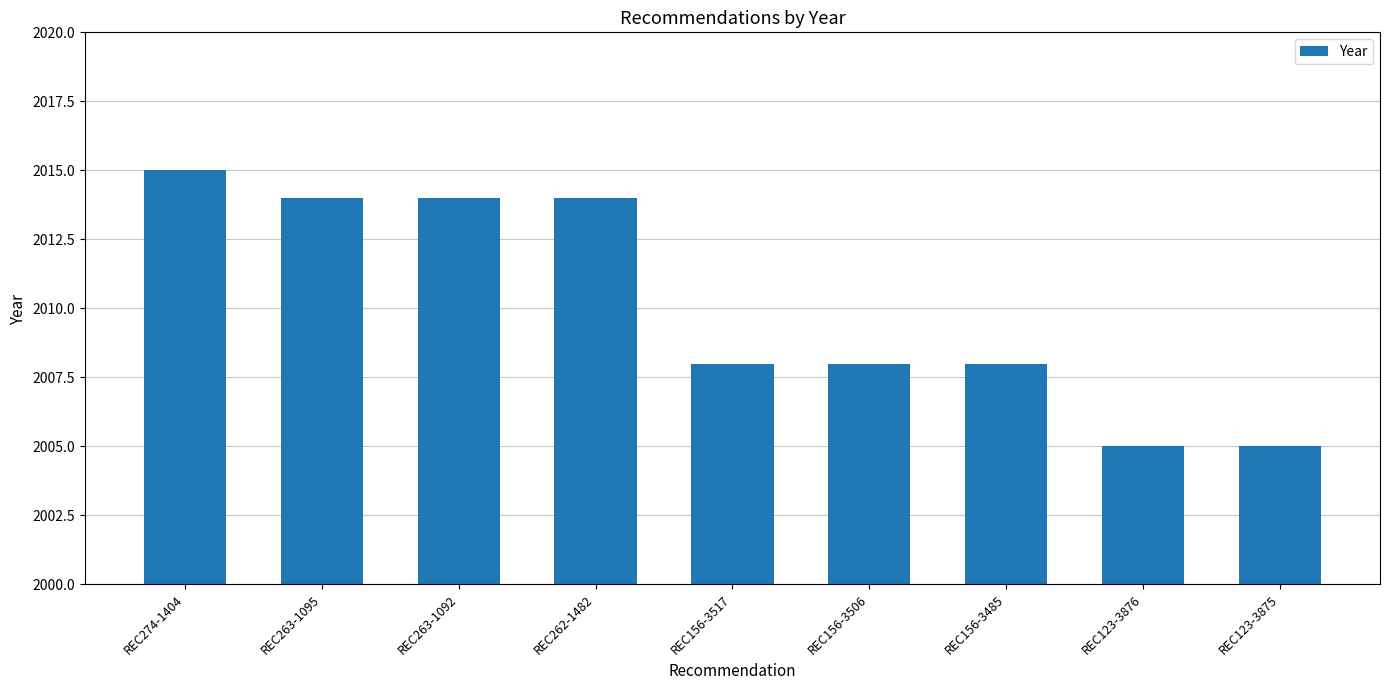

What is the maximum value shown in the chart?

2015